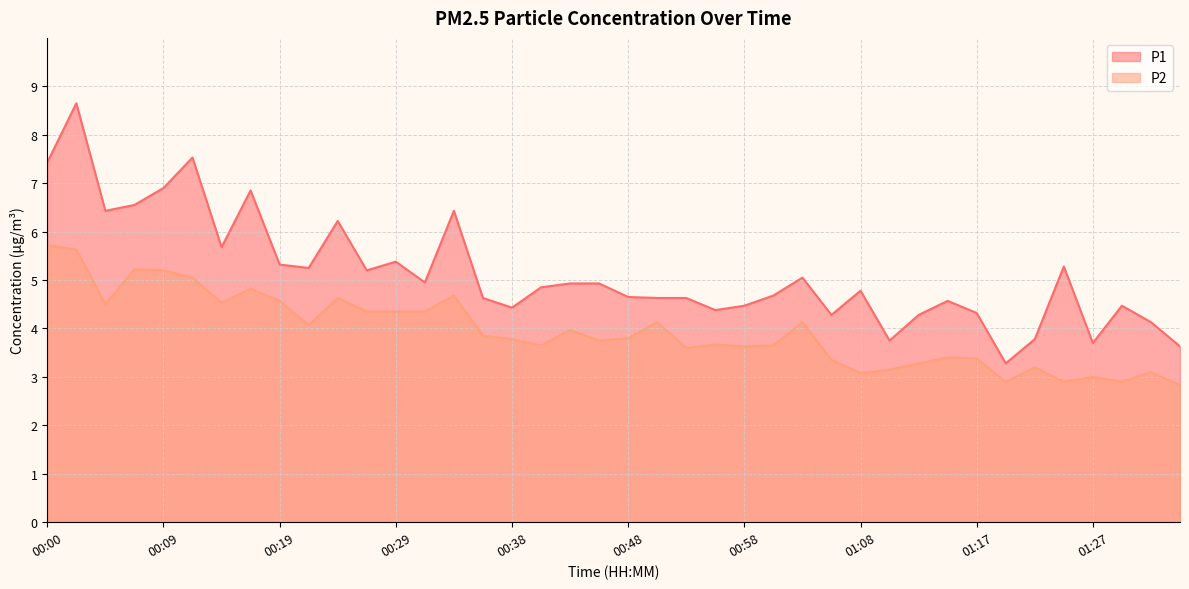

Which series has the largest total across all categories?

P1